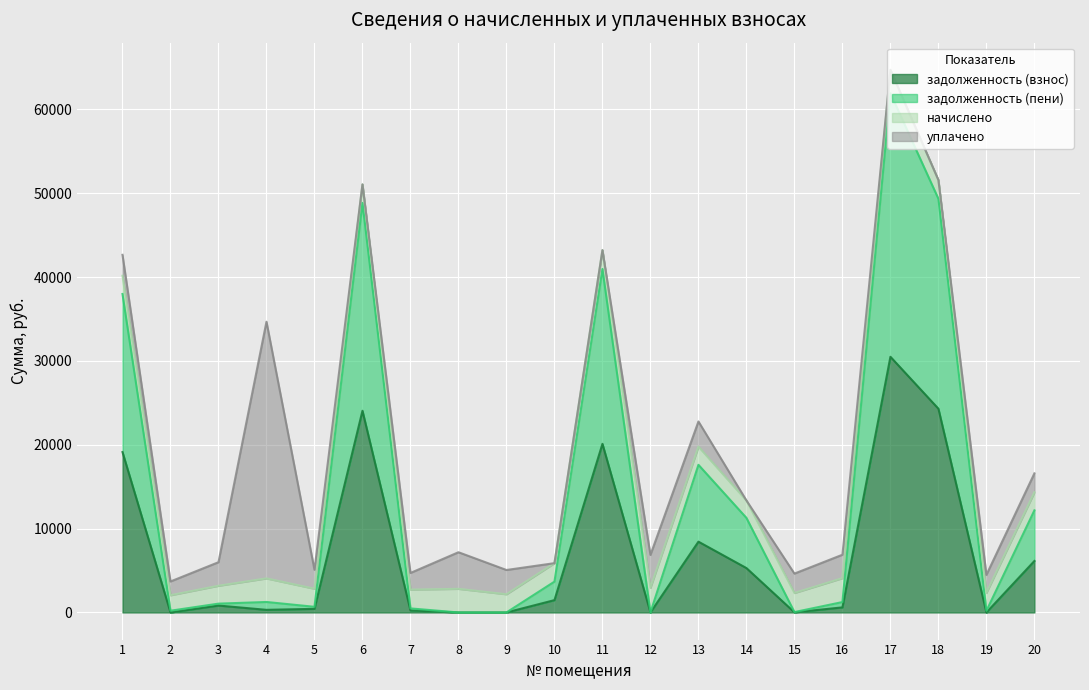

Which series has the largest range (max minus min)?

задолженность (пени)